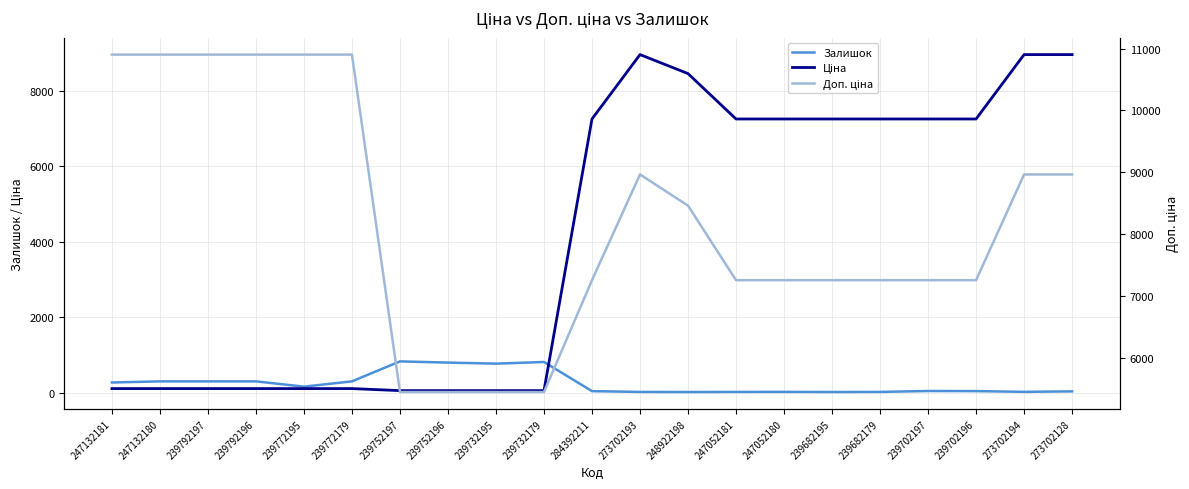

Rank the categories by Доп. ціна value from lowest to highest.

239752197, 239752196, 239732195, 239732179, 284392211, 247052181, 247052180, 239682195, 239682179, 239702197, 239702196, 248922198, 273702193, 273702194, 273702128, 247132181, 247132180, 239792197, 239792196, 239772195, 239772179